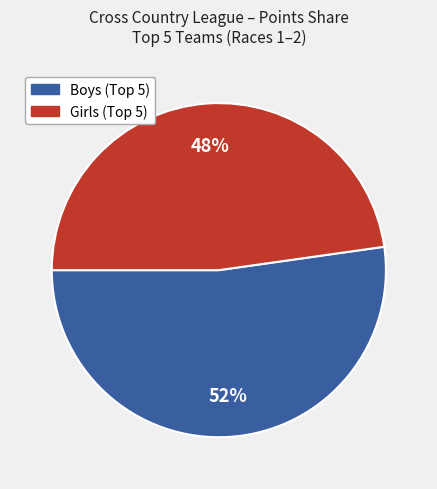

To the nearest percent, what is the difference between the largest and smallest slice percentages?

4%